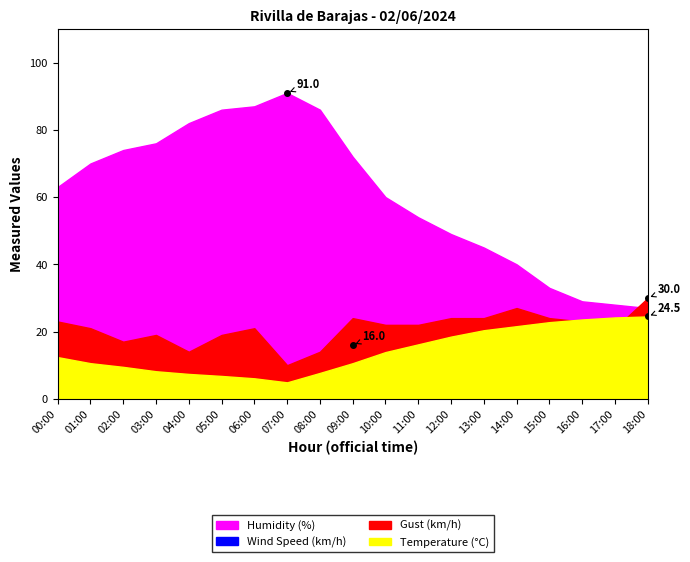

The value of Wind Speed (km/h) at 15:00 is 12.7. True or false?

False